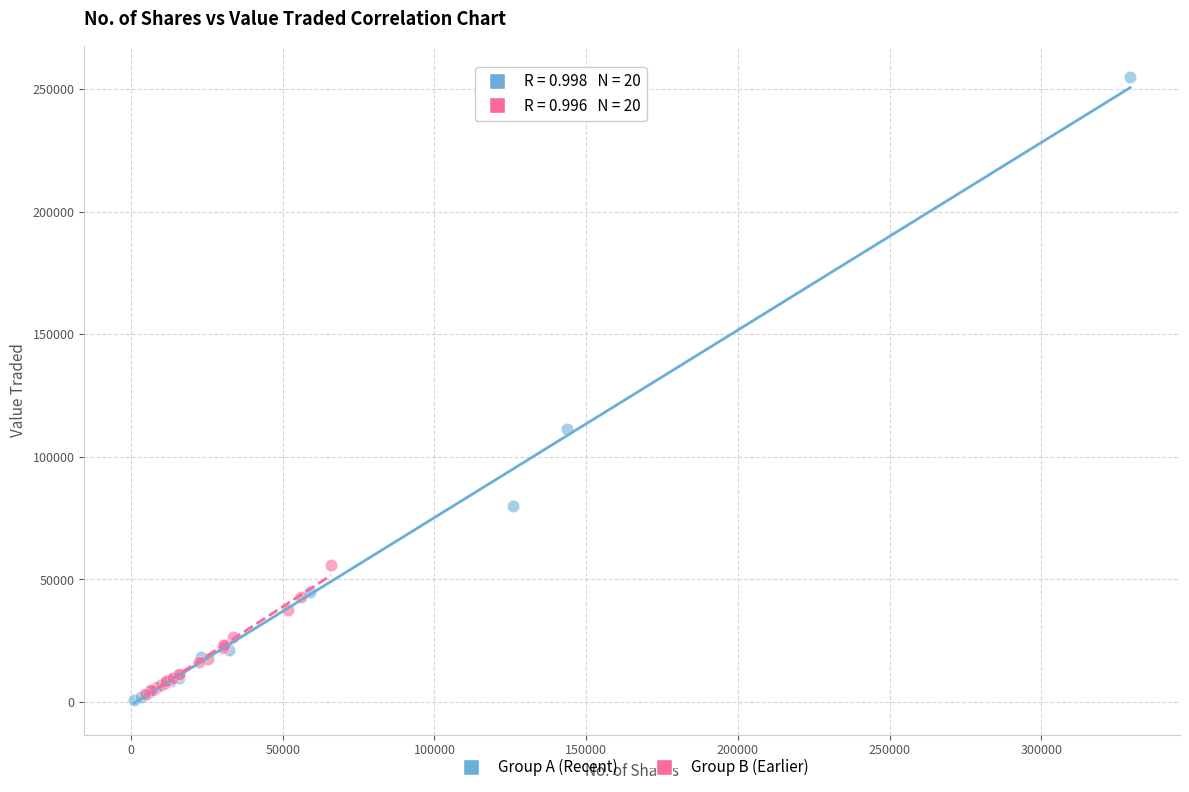

Which series has the widest spread of Y values?

Group A (Recent)